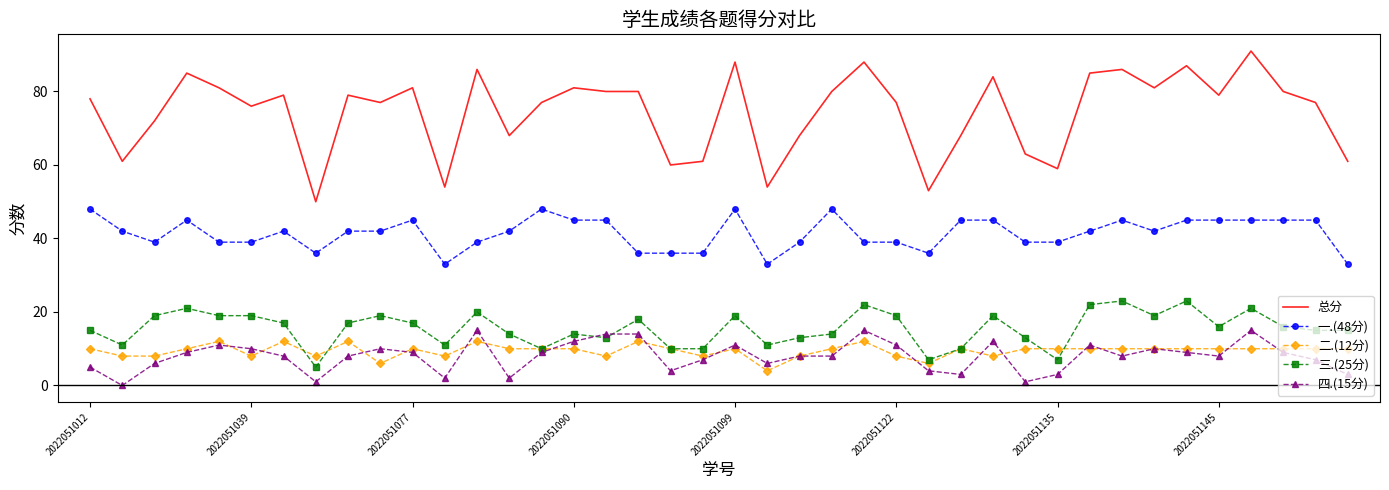

What is the maximum value for 三.(25分)?

23